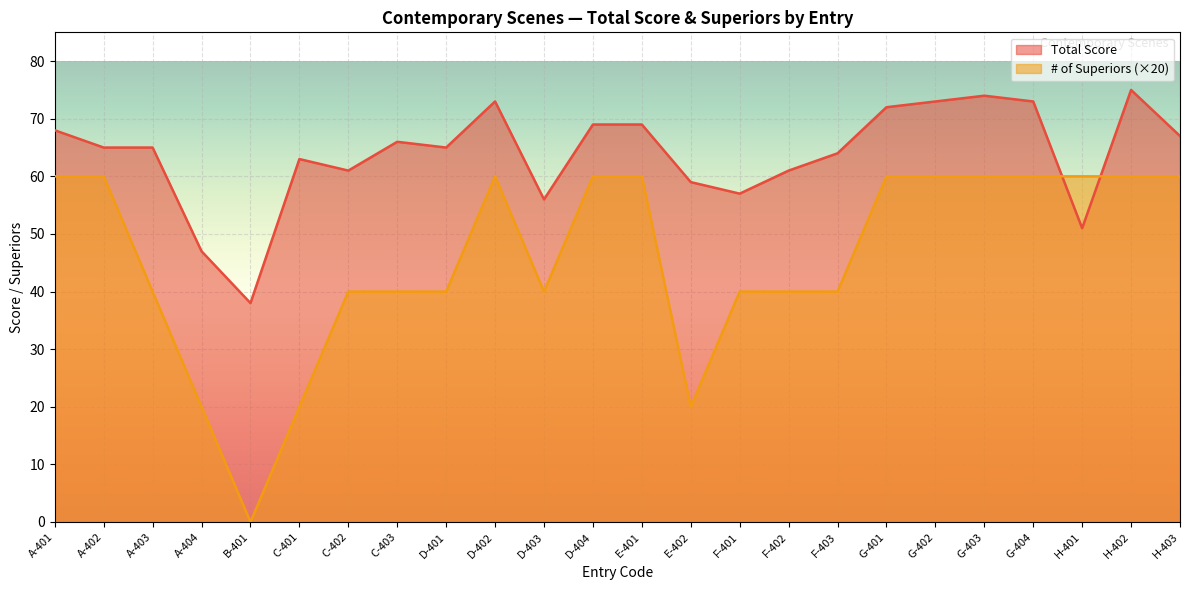

What is the spread (max minus min) of values at A-402?

5